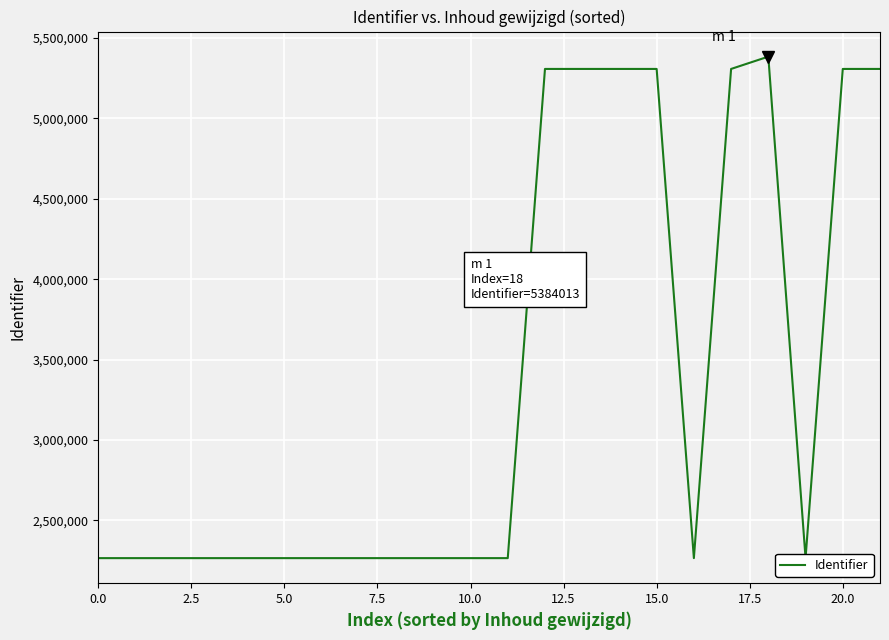

What is the label of the 19th point from the left?

18